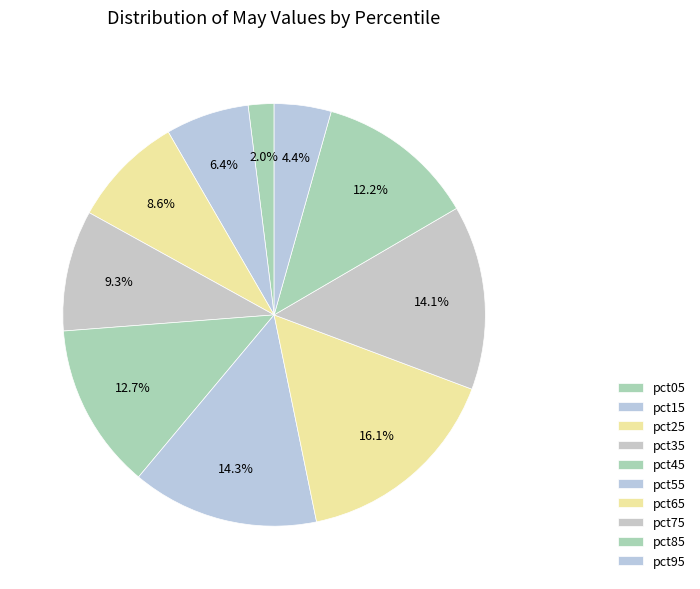

How many segments does this pie chart have?

10